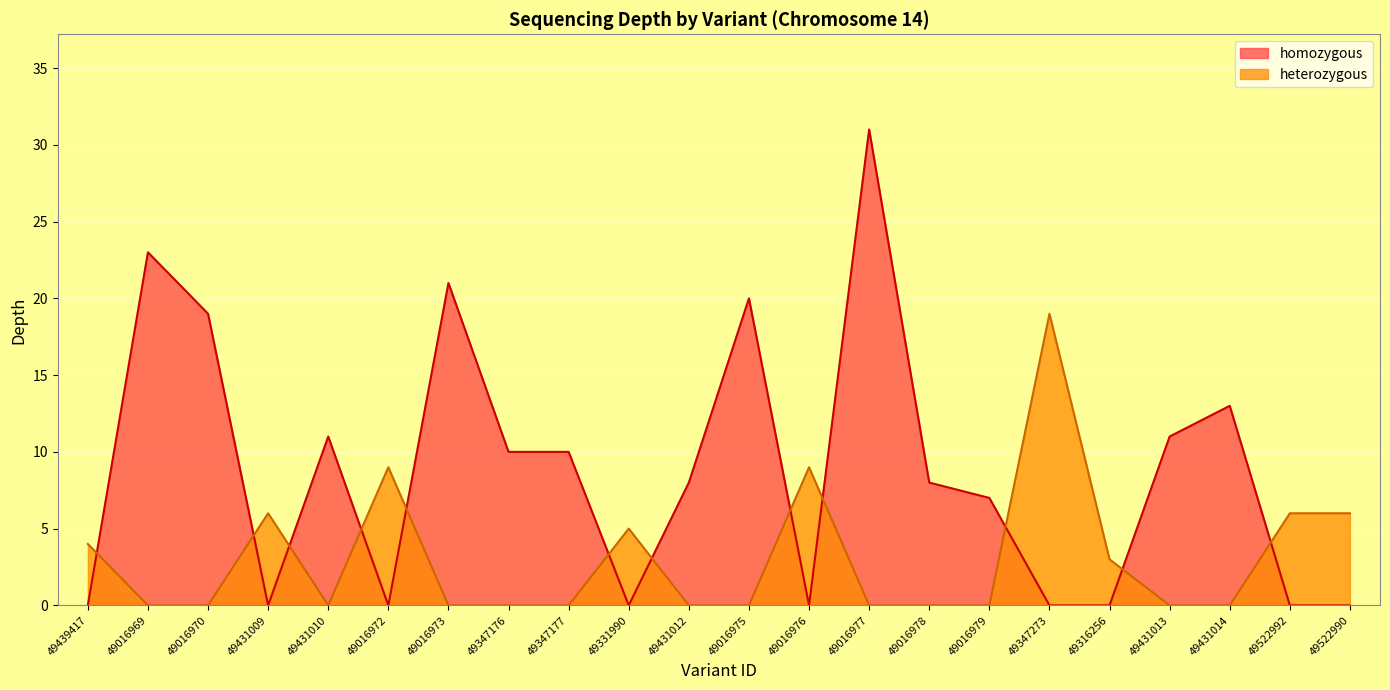

Which has a higher value, 49347273 or 49316256?

49347273